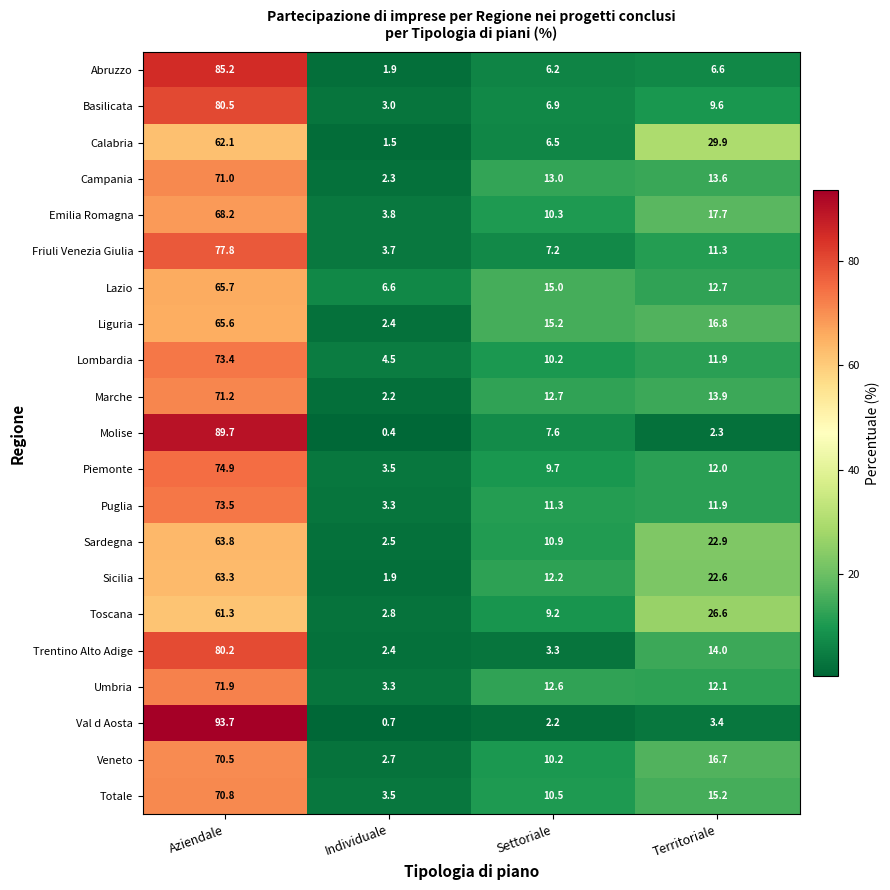

What is the average value of the Emilia Romagna series?

25.0